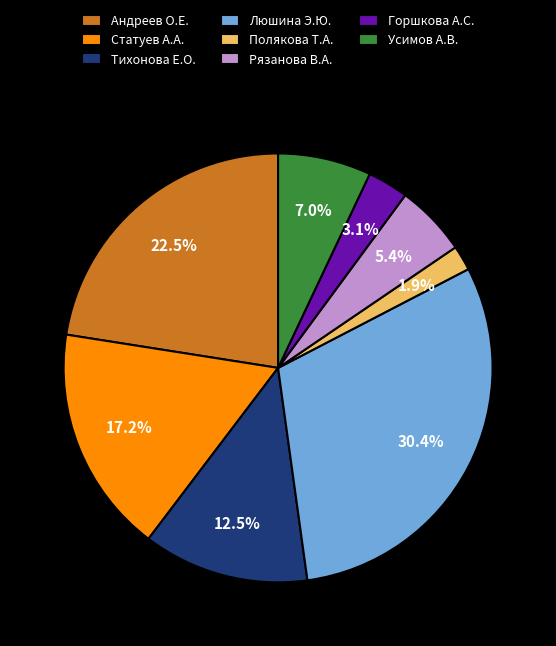

Is there a majority slice in this chart?

No